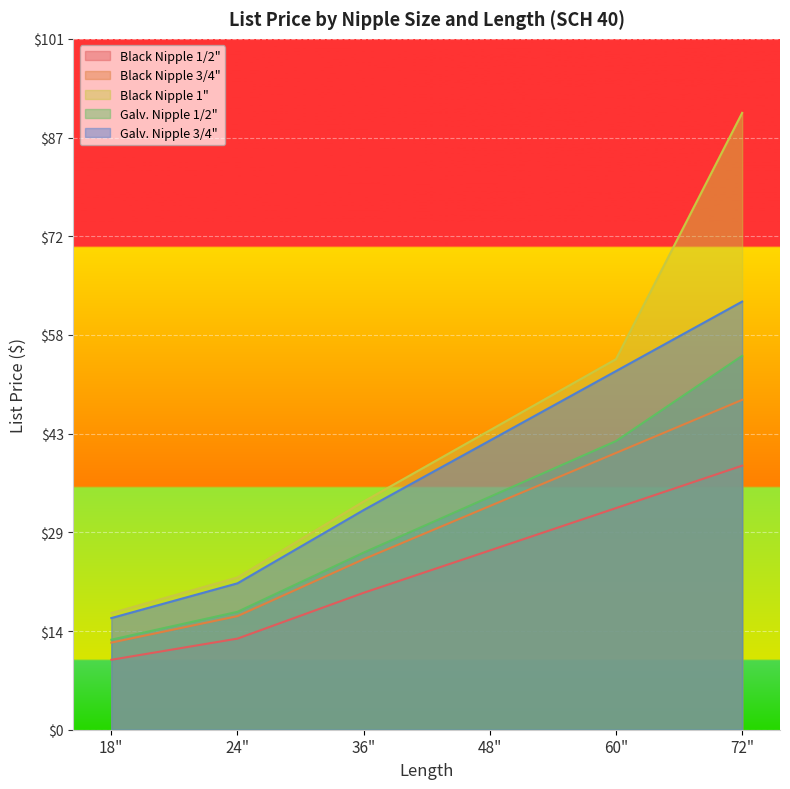

The Black Nipple 1" series shows 95.8 at 60". True or false?

False